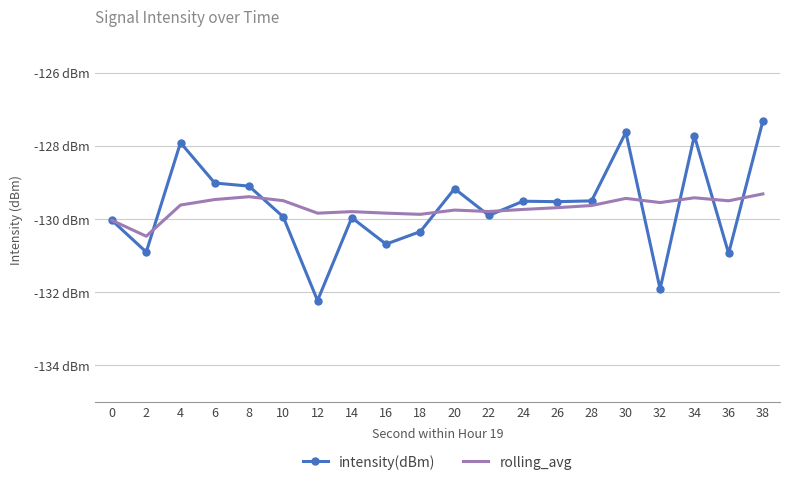

At which label is rolling_avg closest to -129?

38